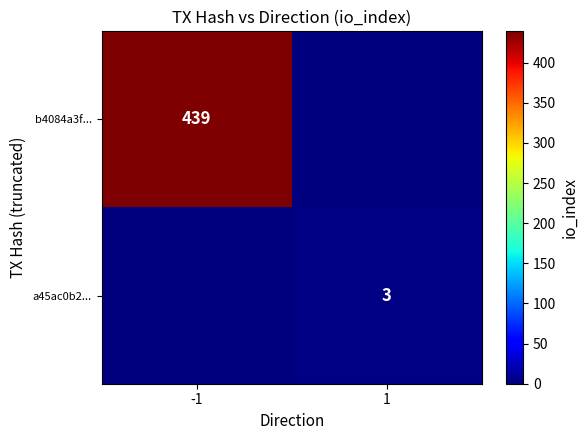

The b4084a3f... series shows 144 at -1. True or false?

False